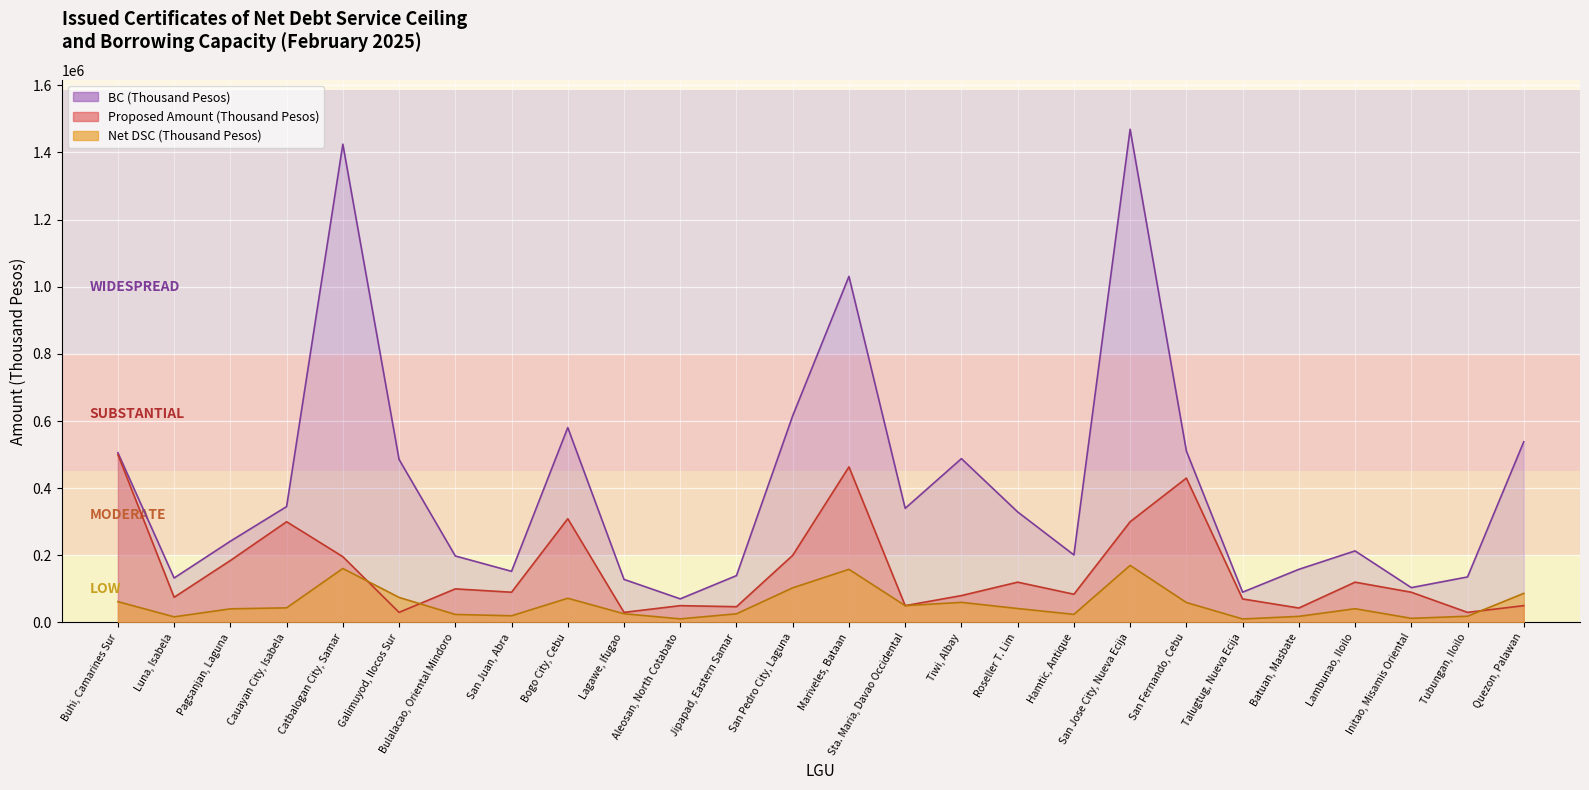

Rank the series by their average value, from highest to lowest.

BC (Thousand Pesos), Proposed Amount (Thousand Pesos), Net DSC (Thousand Pesos)